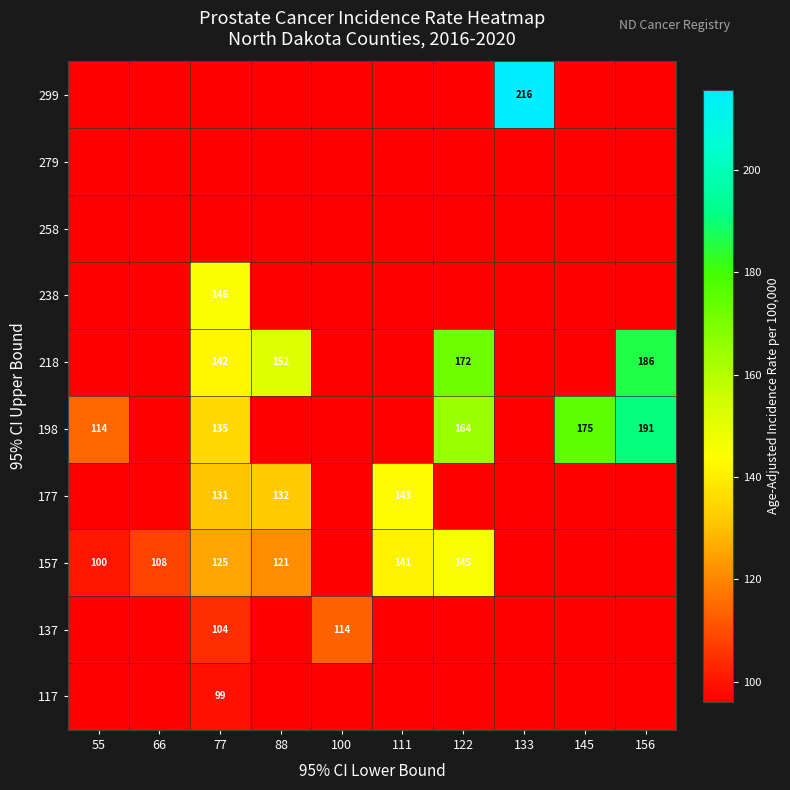

Between 55 and 156, which series saw the biggest shift?

218